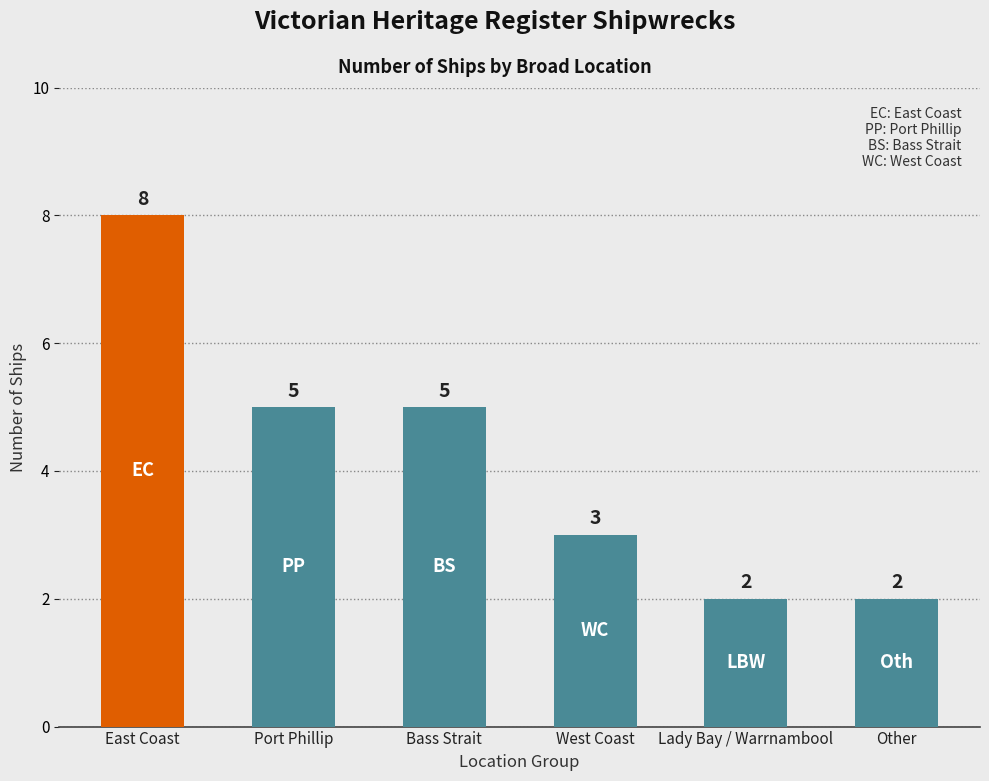

What position from the left is East Coast?

1